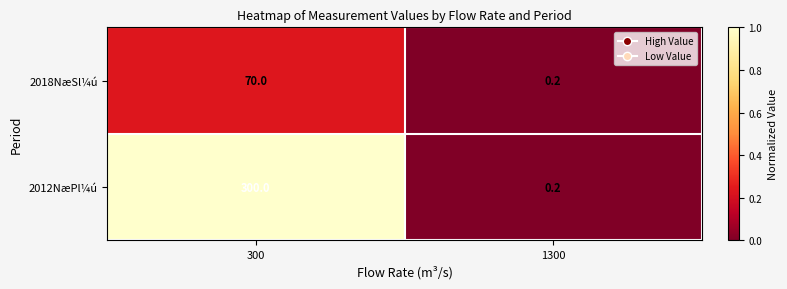

What is the average value of the 2018NæSl¼ú series?

35.1